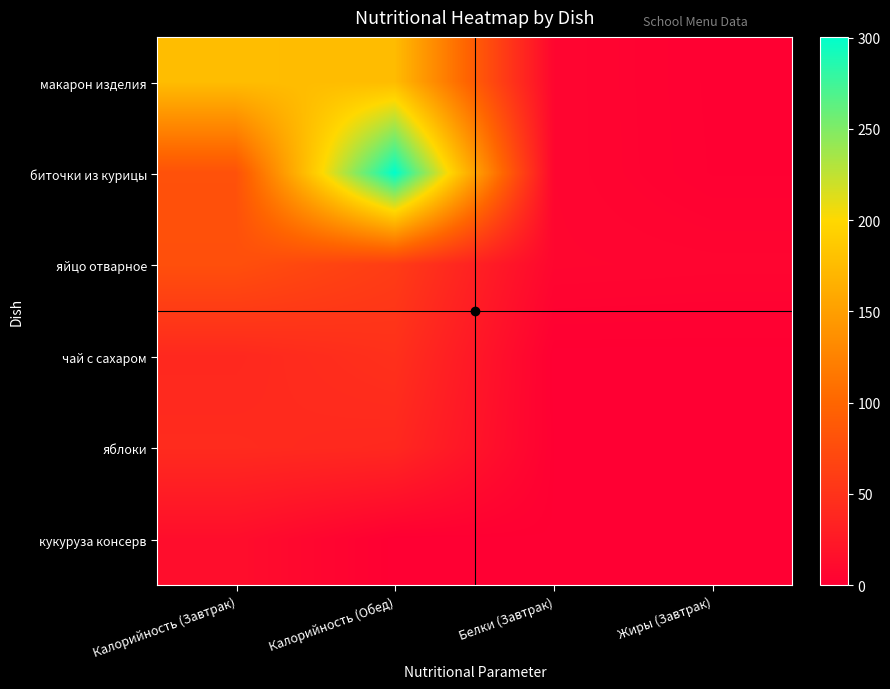

Reading left to right, what are all the values shown in this chart?

макарон изделия: Калорийность (Завтрак)=176.4	Калорийность (Обед)=175.0	Белки (Завтрак)=6.5	Жиры (Завтрак)=0.7
биточки из курицы: Калорийность (Завтрак)=80.0	Калорийность (Обед)=300.4	Белки (Завтрак)=6.5	Жиры (Завтрак)=1.0
яйцо отварное: Калорийность (Завтрак)=78.2	Калорийность (Обед)=59.3	Белки (Завтрак)=6.8	Жиры (Завтрак)=5.9
чай с сахаром: Калорийность (Завтрак)=39.9	Калорийность (Обед)=47.7	Белки (Завтрак)=0.0	Жиры (Завтрак)=0.0
яблоки: Калорийность (Завтрак)=42.6	Калорийность (Обед)=39.9	Белки (Завтрак)=0.5	Жиры (Завтрак)=0.0
кукуруза консерв: Калорийность (Завтрак)=13.9	Калорийность (Обед)=0.0	Белки (Завтрак)=0.4	Жиры (Завтрак)=0.1